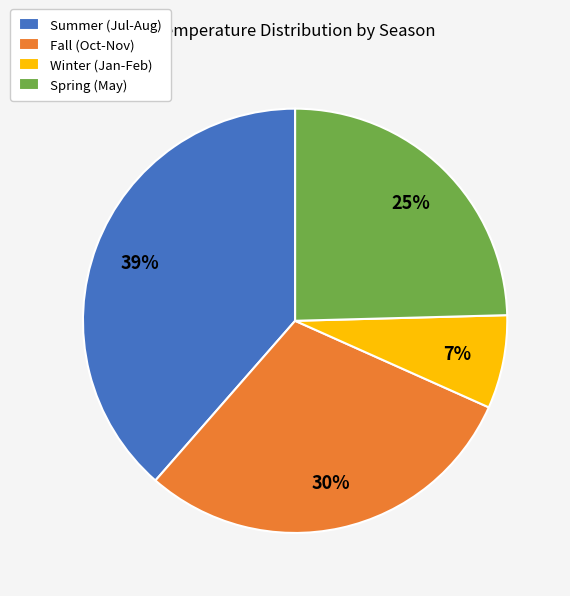

Rank the categories by value from highest to lowest.

Summer (Jul-Aug), Fall (Oct-Nov), Spring (May), Winter (Jan-Feb)